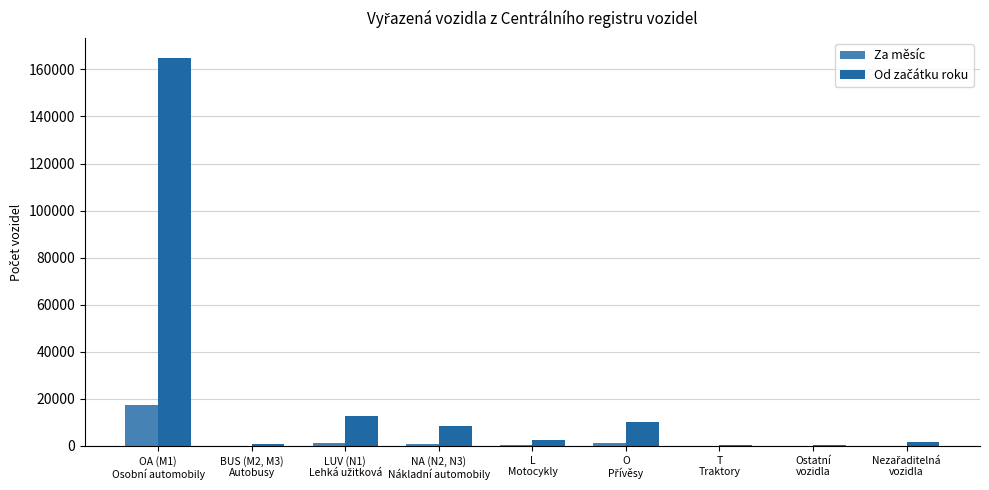

What is the highest value of the Za měsíc series?

17433